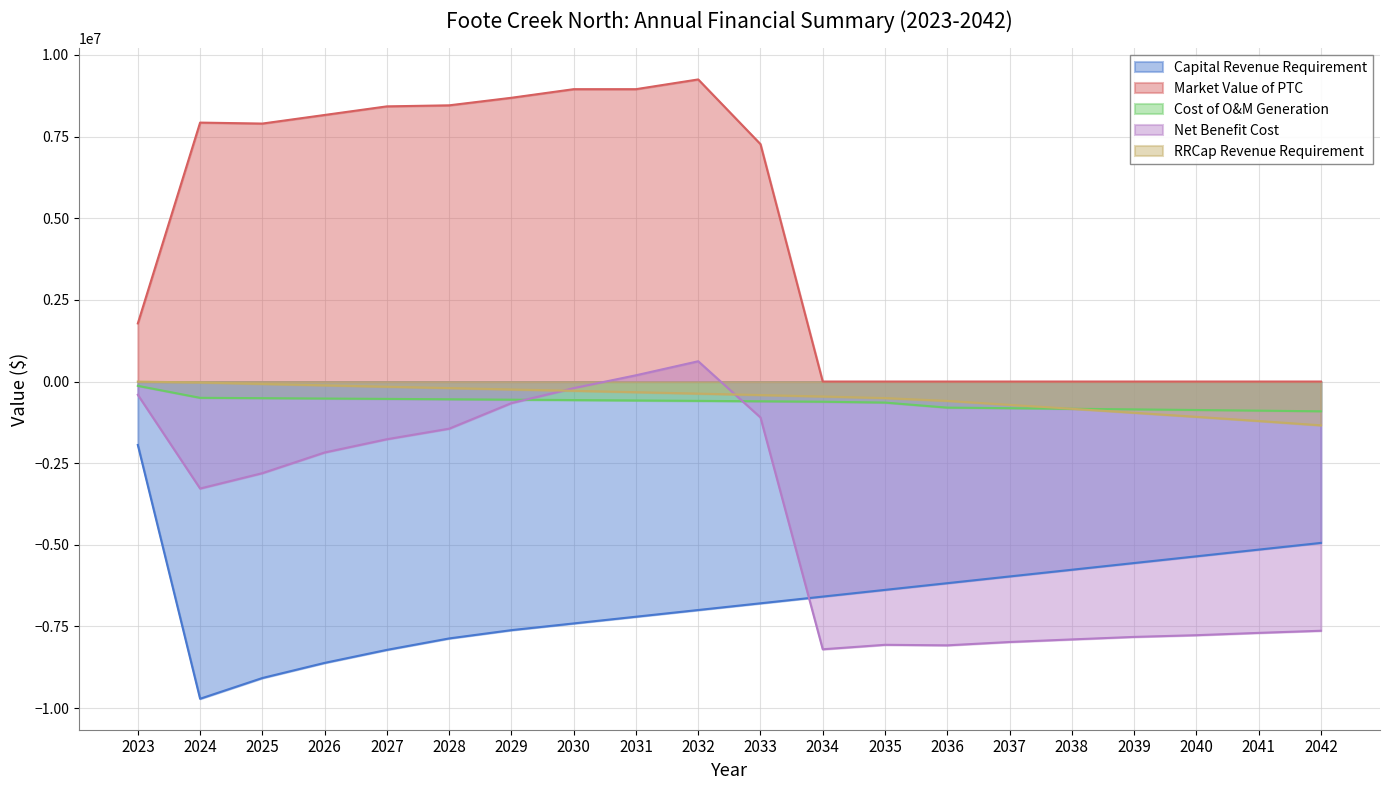

Reading left to right, extract all data points from this chart.

Capital Revenue Requirement: 2023=-1942321.5	2024=-9714098.7	2025=-9079144.7	2026=-8615977.5	2027=-8217230.5	2028=-7866798.5	2029=-7612996.6	2030=-7407509.8	2031=-7202023.0	2032=-6996536.2	2033=-6791049.4	2034=-6585562.7	2035=-6380075.9	2036=-6174589.1	2037=-5969102.3	2038=-5763615.5	2039=-5558128.7	2040=-5352641.9	2041=-5147155.1	2042=-4941668.3
Market Value of PTC: 2023=1779963.0	2024=7929542.4	2025=7899816.2	2026=8163143.4	2027=8426470.6	2028=8458178.6	2029=8689797.8	2030=8953125.0	2031=8953125.0	2032=9251132.8	2033=7270170.2	2034=0.0	2035=0.0	2036=0.0	2037=0.0	2038=0.0	2039=0.0	2040=0.0	2041=0.0	2042=0.0
Cost of O&M Generation: 2023=-131757.2	2024=-498692.4	2025=-509191.7	2026=-520378.7	2027=-531336.4	2028=-543027.7	2029=-554948.3	2030=-567157.2	2031=-579634.6	2032=-591806.9	2033=-604826.7	2034=-618132.9	2035=-644212.0	2036=-798687.2	2037=-816258.3	2038=-834216.0	2039=-852568.7	2040=-871325.2	2041=-891365.7	2042=-911867.1
Net Benefit Cost: 2023=-406286.6	2024=-3276299.4	2025=-2805940.3	2026=-2172623.8	2027=-1766564.5	2028=-1443564.4	2029=-660602.9	2030=-202077.5	2031=191591.8	2032=621179.1	2033=-1100101.3	2034=-8198863.3	2035=-8061919.3	2036=-8078084.6	2037=-7975931.8	2038=-7896939.9	2039=-7820128.6	2040=-7767636.4	2041=-7696633.0	2042=-7631457.9
RRCap Revenue Requirement: 2023=-3431.6	2024=-28976.3	2025=-73538.4	2026=-116535.1	2027=-158766.1	2028=-200549.0	2029=-242180.4	2030=-284162.7	2031=-326740.8	2032=-369965.5	2033=-413866.6	2034=-458514.6	2035=-506910.9	2036=-592434.6	2037=-713350.3	2038=-834121.2	2039=-956248.0	2040=-1080678.2	2041=-1208455.1	2042=-1341137.7